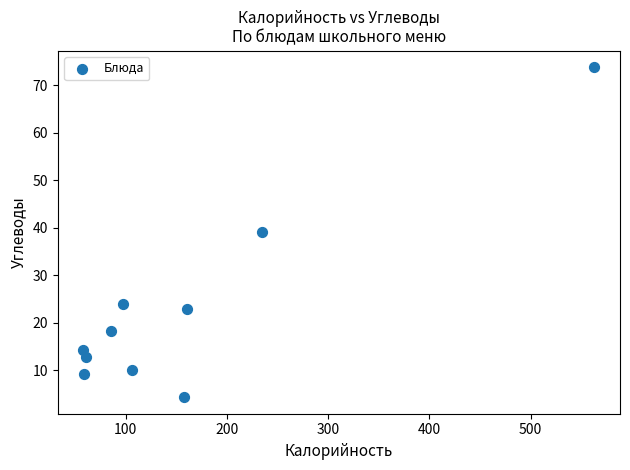

What is the average X value?

158.1